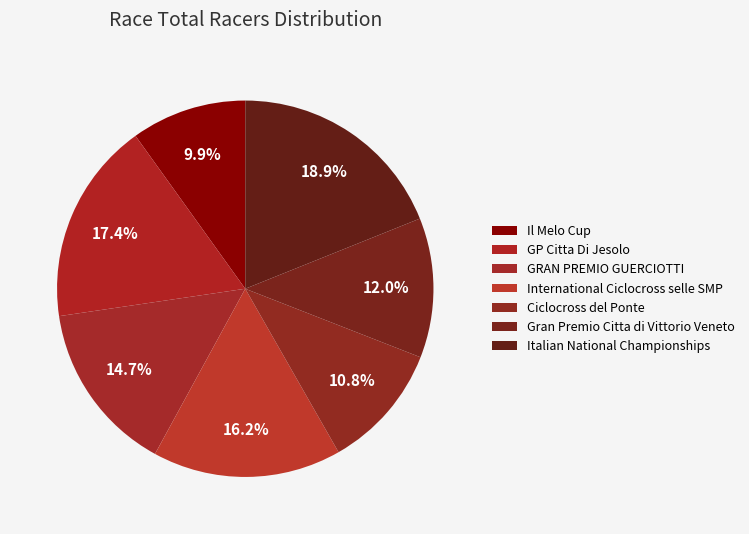

To the nearest percent, what is the difference between the largest and smallest slice percentages?

9%